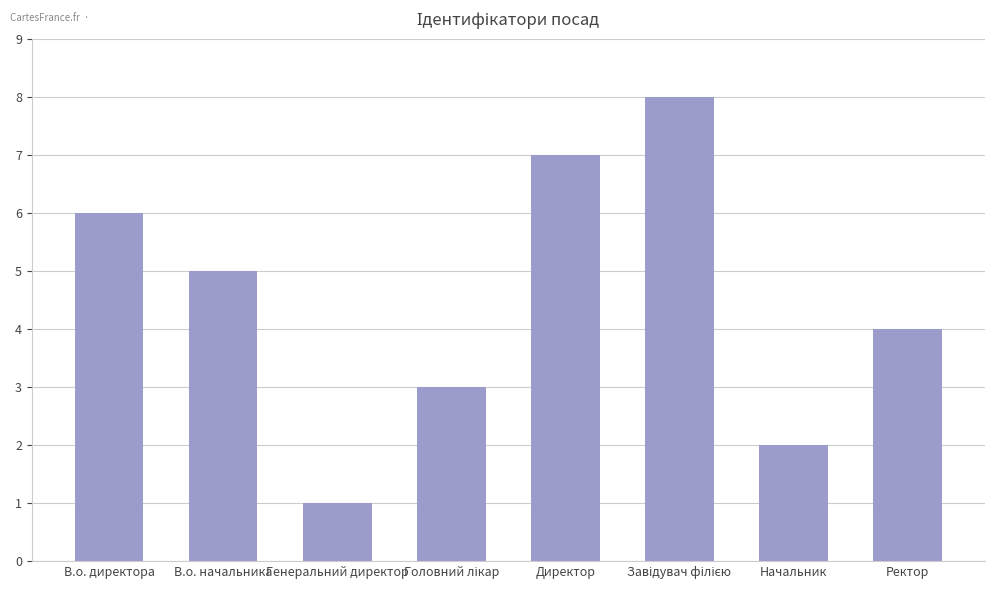

What is the ratio of the value at В.о. директора to the value at Директор?

0.9